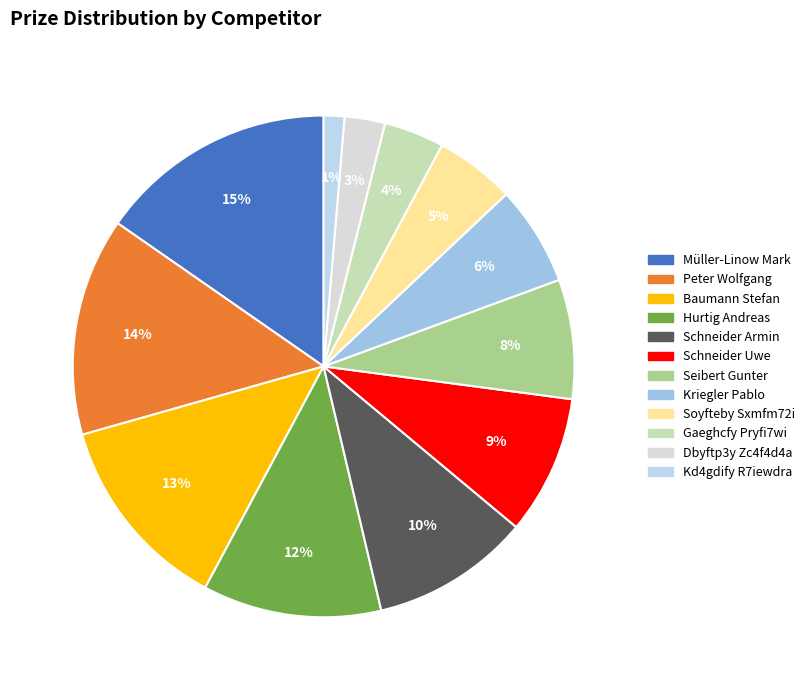

Is there any slice that represents more than half of the pie?

No